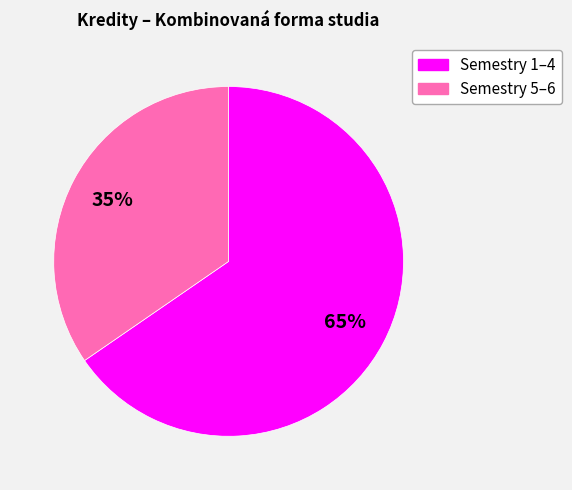

To the nearest percent, what is the average slice percentage?

50%